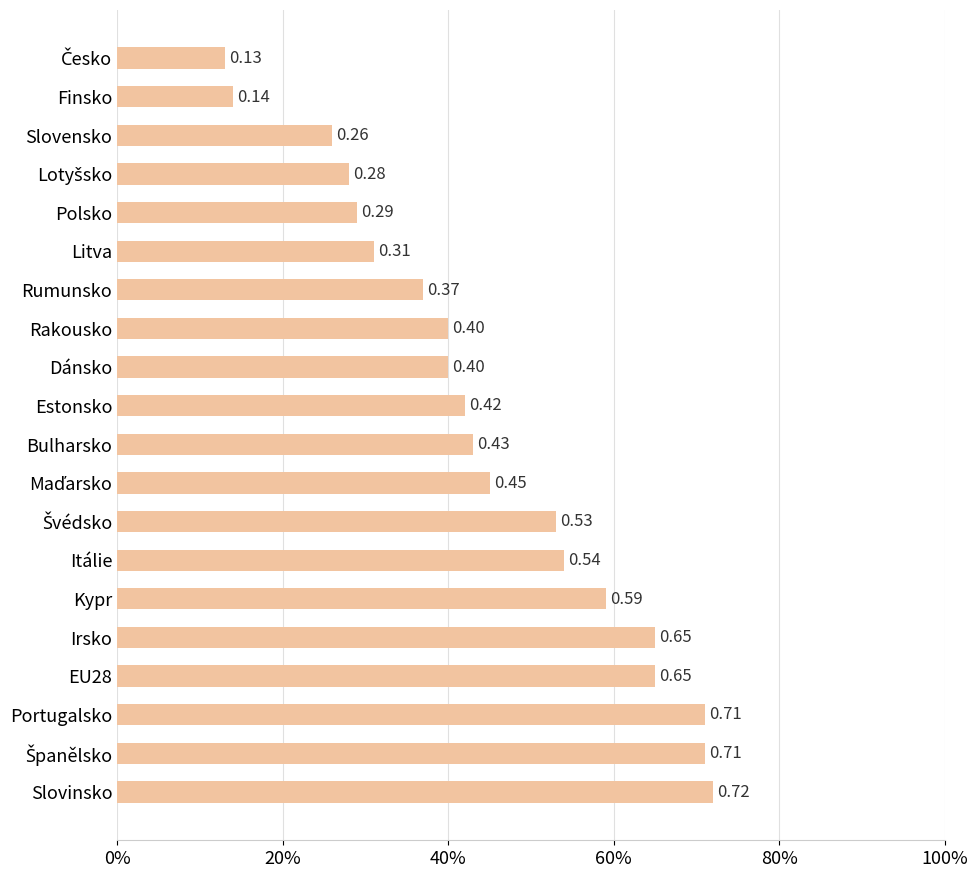

Does the chart contain any negative values?

No